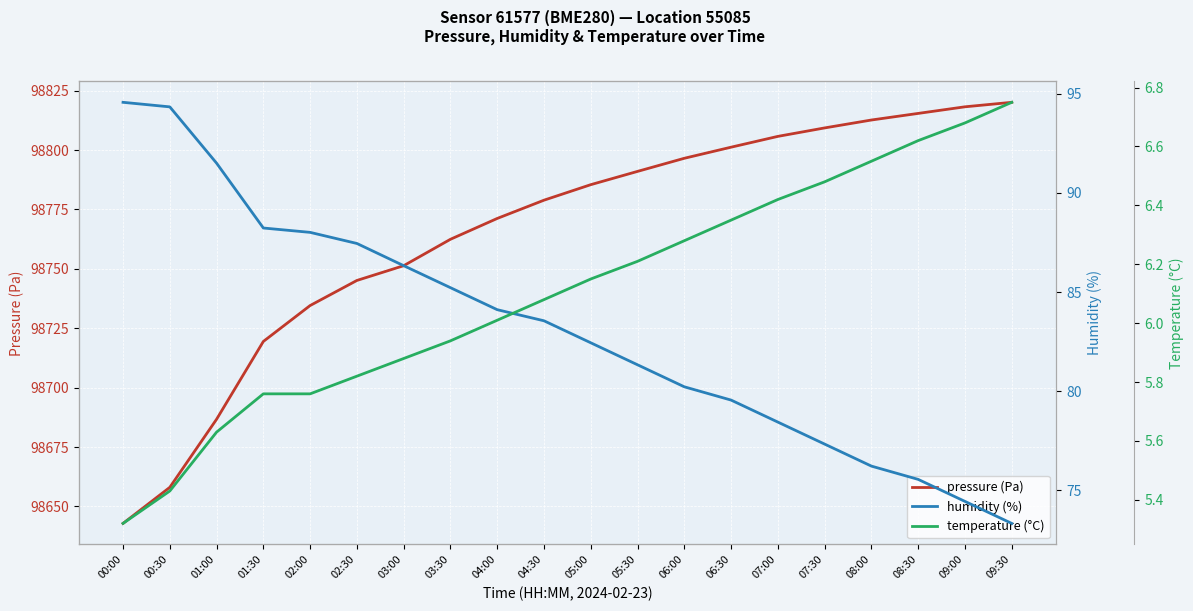

True or false: temperature (°C) and humidity (%) intersect in this chart.

False